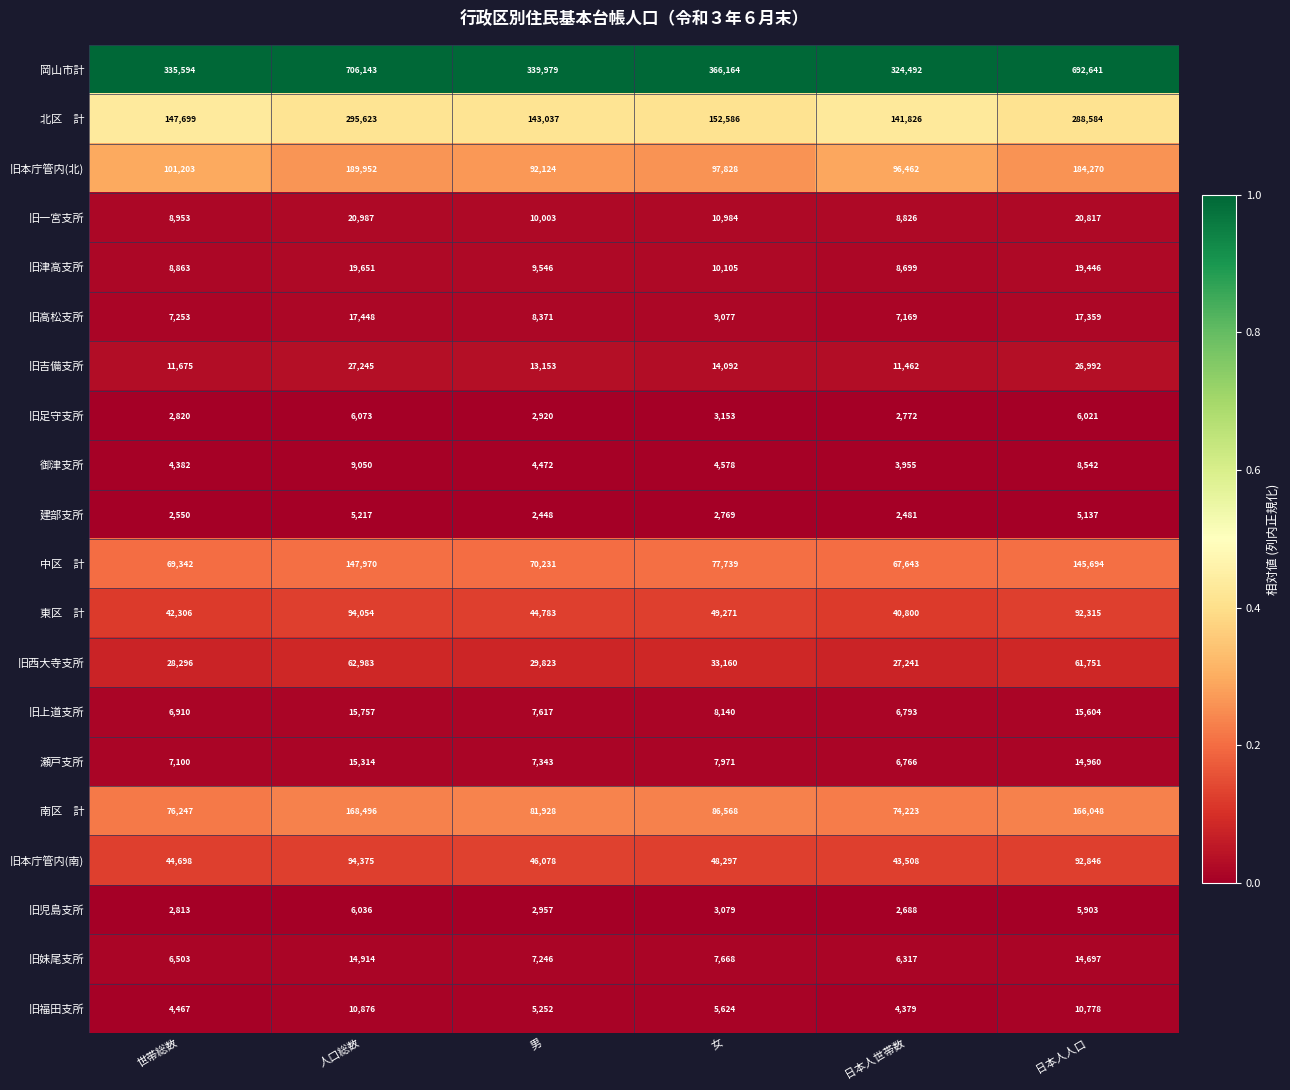

Which series changed the most between 世帯総数 and 女?

岡山市計